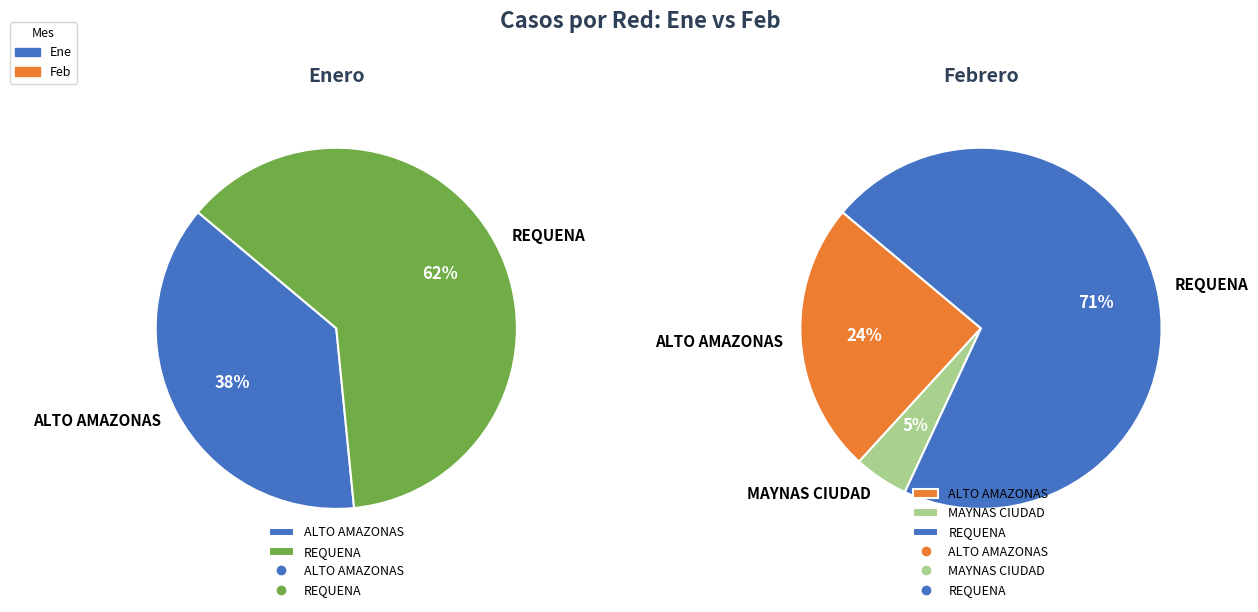

Is there any slice that represents more than half of the pie?

Yes